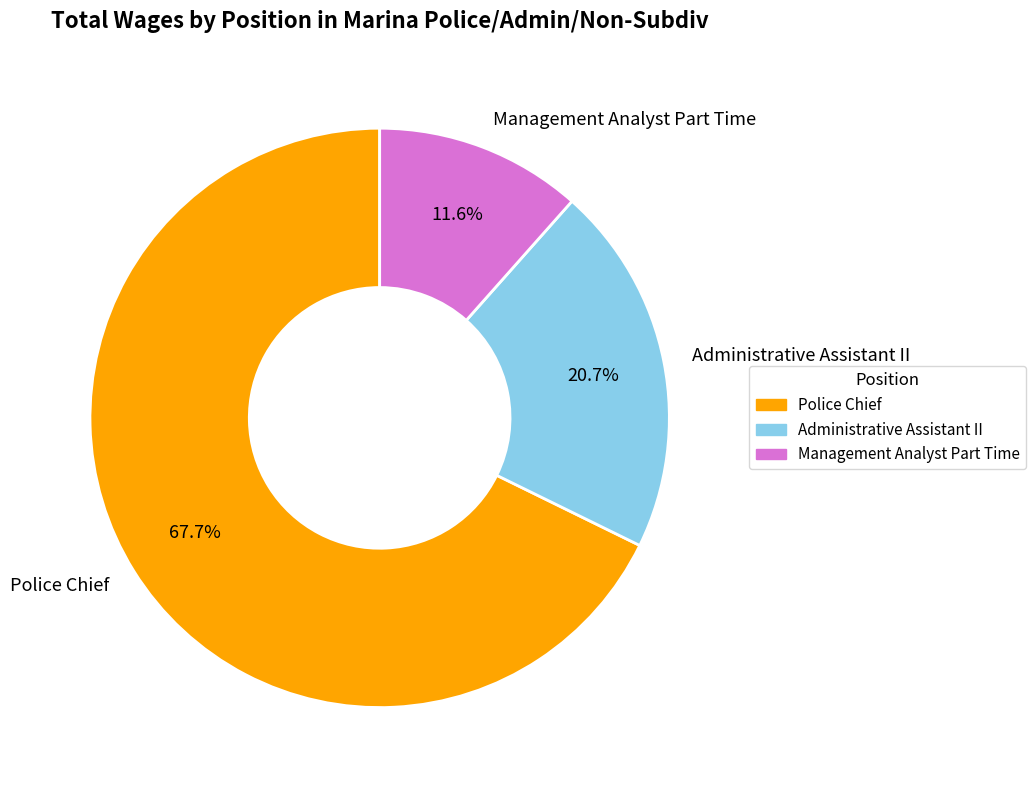

How many segments does this pie chart have?

3